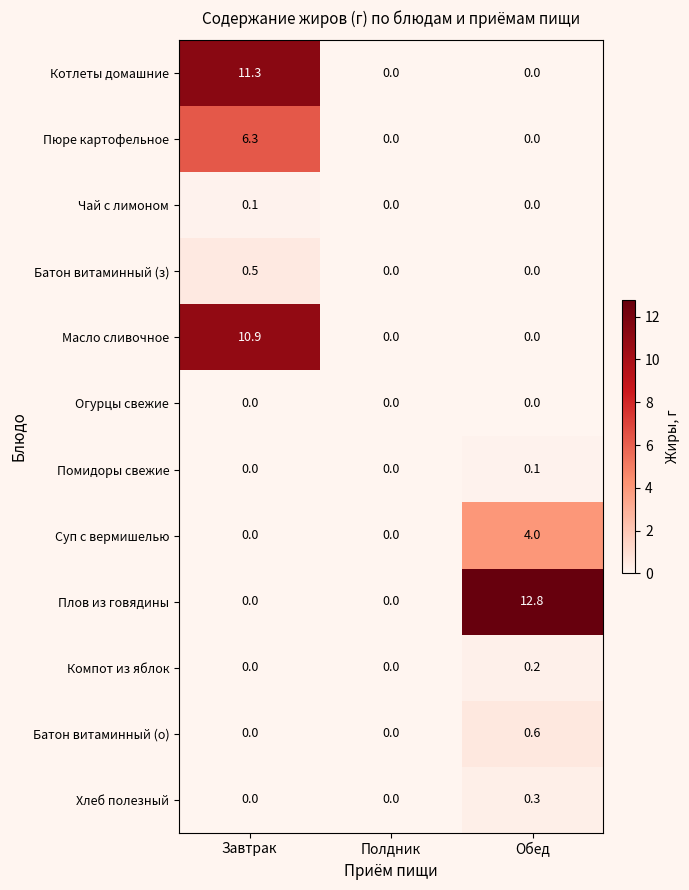

Which category has the highest value in the Батон витаминный (о) series?

Обед